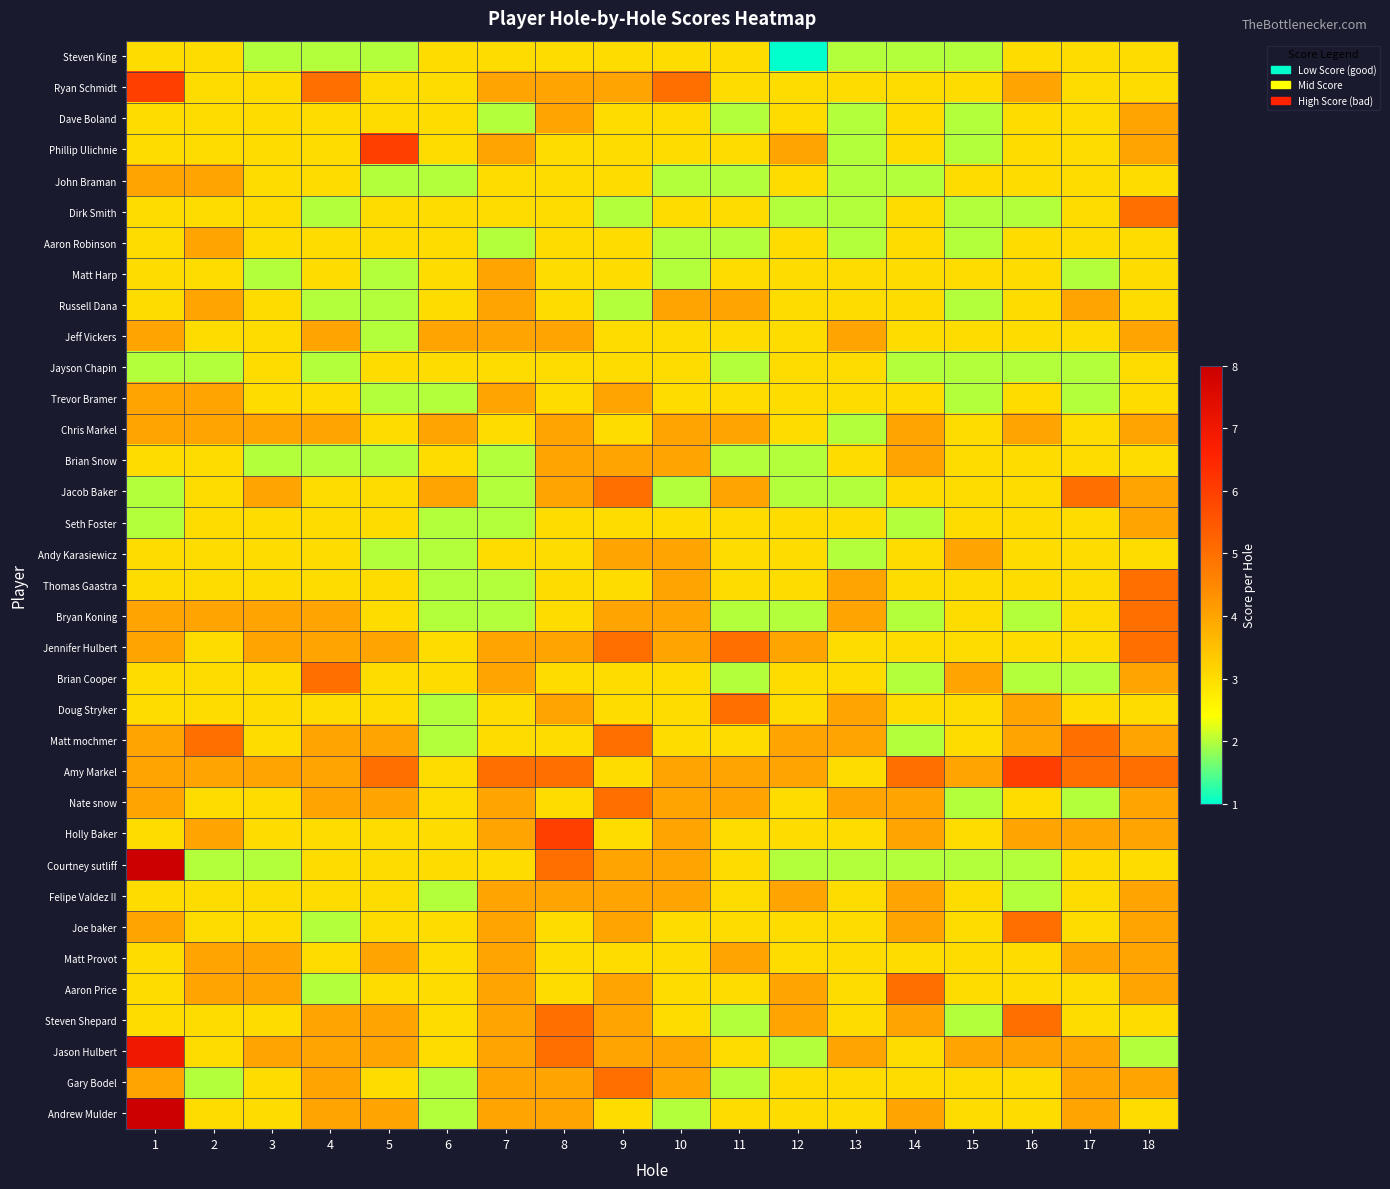

Reading left to right, what are all the values shown in this chart?

Steven King: 1=3	2=3	3=2	4=2	5=2	6=3	7=3	8=3	9=3	10=3	11=3	12=1	13=2	14=2	15=2	16=3	17=3	18=3
Ryan Schmidt: 1=6	2=3	3=3	4=5	5=3	6=3	7=4	8=4	9=4	10=5	11=3	12=3	13=3	14=3	15=3	16=4	17=3	18=3
Dave Boland: 1=3	2=3	3=3	4=3	5=3	6=3	7=2	8=4	9=3	10=3	11=2	12=3	13=2	14=3	15=2	16=3	17=3	18=4
Phillip Ulichnie: 1=3	2=3	3=3	4=3	5=6	6=3	7=4	8=3	9=3	10=3	11=3	12=4	13=2	14=3	15=2	16=3	17=3	18=4
John Braman: 1=4	2=4	3=3	4=3	5=2	6=2	7=3	8=3	9=3	10=2	11=2	12=3	13=2	14=2	15=3	16=3	17=3	18=3
Dirk Smith: 1=3	2=3	3=3	4=2	5=3	6=3	7=3	8=3	9=2	10=3	11=3	12=2	13=2	14=3	15=2	16=2	17=3	18=5
Aaron Robinson: 1=3	2=4	3=3	4=3	5=3	6=3	7=2	8=3	9=3	10=2	11=2	12=3	13=2	14=3	15=2	16=3	17=3	18=3
Matt Harp: 1=3	2=3	3=2	4=3	5=2	6=3	7=4	8=3	9=3	10=2	11=3	12=3	13=3	14=3	15=3	16=3	17=2	18=3
Russell Dana: 1=3	2=4	3=3	4=2	5=2	6=3	7=4	8=3	9=2	10=4	11=4	12=3	13=3	14=3	15=2	16=3	17=4	18=3
Jeff Vickers: 1=4	2=3	3=3	4=4	5=2	6=4	7=4	8=4	9=3	10=3	11=3	12=3	13=4	14=3	15=3	16=3	17=3	18=4
Jayson Chapin: 1=2	2=2	3=3	4=2	5=3	6=3	7=3	8=3	9=3	10=3	11=2	12=3	13=3	14=2	15=2	16=2	17=2	18=3
Trevor Bramer: 1=4	2=4	3=3	4=3	5=2	6=2	7=4	8=3	9=4	10=3	11=3	12=3	13=3	14=3	15=2	16=3	17=2	18=3
Chris Markel: 1=4	2=4	3=4	4=4	5=3	6=4	7=3	8=4	9=3	10=4	11=4	12=3	13=2	14=4	15=3	16=4	17=3	18=4
Brian Snow: 1=3	2=3	3=2	4=2	5=2	6=3	7=2	8=4	9=4	10=4	11=2	12=2	13=3	14=4	15=3	16=3	17=3	18=3
Jacob Baker: 1=2	2=3	3=4	4=3	5=3	6=4	7=2	8=4	9=5	10=2	11=4	12=2	13=2	14=3	15=3	16=3	17=5	18=4
Seth Foster: 1=2	2=3	3=3	4=3	5=3	6=2	7=2	8=3	9=3	10=3	11=3	12=3	13=3	14=2	15=3	16=3	17=3	18=4
Andy Karasiewicz: 1=3	2=3	3=3	4=3	5=2	6=2	7=3	8=3	9=4	10=4	11=3	12=3	13=2	14=3	15=4	16=3	17=3	18=3
Thomas Gaastra: 1=3	2=3	3=3	4=3	5=3	6=2	7=2	8=3	9=3	10=4	11=3	12=3	13=4	14=3	15=3	16=3	17=3	18=5
Bryan Koning: 1=4	2=4	3=4	4=4	5=3	6=2	7=2	8=3	9=4	10=4	11=2	12=2	13=4	14=2	15=3	16=2	17=3	18=5
Jennifer Hulbert: 1=4	2=3	3=4	4=4	5=4	6=3	7=4	8=4	9=5	10=4	11=5	12=4	13=3	14=3	15=3	16=3	17=3	18=5
Brian Cooper: 1=3	2=3	3=3	4=5	5=3	6=3	7=4	8=3	9=3	10=3	11=2	12=3	13=3	14=2	15=4	16=2	17=2	18=4
Doug Stryker: 1=3	2=3	3=3	4=3	5=3	6=2	7=3	8=4	9=3	10=3	11=5	12=3	13=4	14=3	15=3	16=4	17=3	18=3
Matt mochmer: 1=4	2=5	3=3	4=4	5=4	6=2	7=3	8=3	9=5	10=3	11=3	12=4	13=4	14=2	15=3	16=4	17=5	18=4
Amy Markel: 1=4	2=4	3=4	4=4	5=5	6=3	7=5	8=5	9=3	10=4	11=4	12=4	13=3	14=5	15=4	16=6	17=5	18=5
Nate snow: 1=4	2=3	3=3	4=4	5=4	6=3	7=4	8=3	9=5	10=4	11=4	12=3	13=4	14=4	15=2	16=3	17=2	18=4
Holly Baker: 1=3	2=4	3=3	4=3	5=3	6=3	7=4	8=6	9=3	10=4	11=3	12=3	13=3	14=4	15=3	16=4	17=4	18=4
Courtney sutliff: 1=8	2=2	3=2	4=3	5=3	6=3	7=3	8=5	9=4	10=4	11=3	12=2	13=2	14=2	15=2	16=2	17=3	18=3
Felipe Valdez II: 1=3	2=3	3=3	4=3	5=3	6=2	7=4	8=4	9=4	10=4	11=3	12=4	13=3	14=4	15=3	16=2	17=3	18=4
Joe baker: 1=4	2=3	3=3	4=2	5=3	6=3	7=4	8=3	9=4	10=3	11=3	12=3	13=3	14=4	15=3	16=5	17=3	18=4
Matt Provot: 1=3	2=4	3=4	4=3	5=4	6=3	7=4	8=3	9=3	10=3	11=4	12=3	13=3	14=3	15=3	16=3	17=4	18=4
Aaron Price: 1=3	2=4	3=4	4=2	5=3	6=3	7=4	8=3	9=4	10=3	11=3	12=4	13=3	14=5	15=3	16=3	17=3	18=4
Steven Shepard: 1=3	2=3	3=3	4=4	5=4	6=3	7=4	8=5	9=4	10=3	11=2	12=4	13=3	14=4	15=2	16=5	17=3	18=3
Jason Hulbert: 1=7	2=3	3=4	4=4	5=4	6=3	7=4	8=5	9=4	10=4	11=3	12=2	13=4	14=3	15=4	16=4	17=4	18=2
Gary Bodel: 1=4	2=2	3=3	4=4	5=3	6=2	7=4	8=4	9=5	10=4	11=2	12=3	13=3	14=3	15=3	16=3	17=4	18=4
Andrew Mulder: 1=8	2=3	3=3	4=4	5=4	6=2	7=4	8=4	9=3	10=2	11=3	12=3	13=3	14=4	15=3	16=3	17=4	18=3